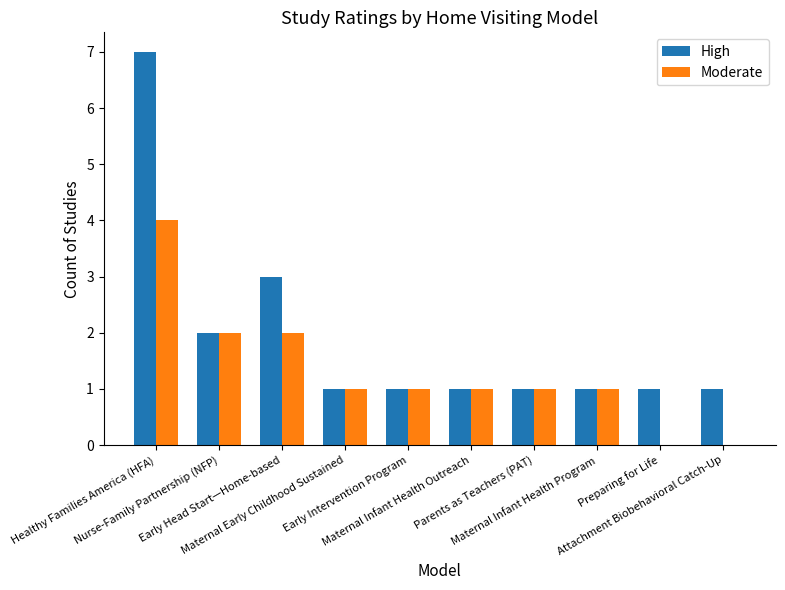

What is the sum of all Moderate values?

13